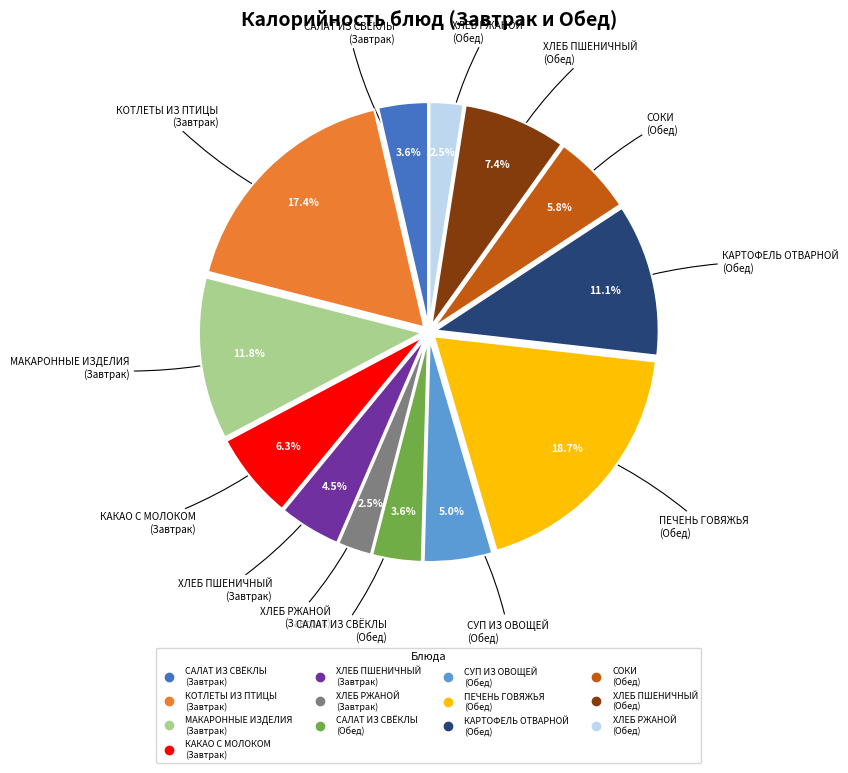

Does КОТЛЕТЫ ИЗ ПТИЦЫ (Завтрак) represent more than half of the total?

No